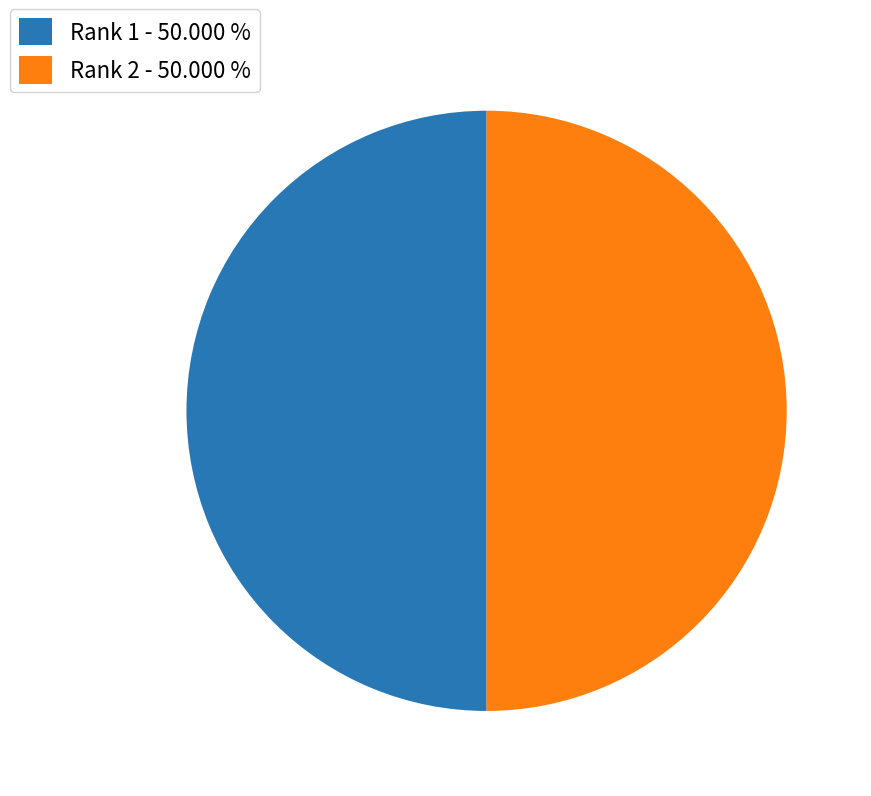

How many slices are in this pie chart?

2